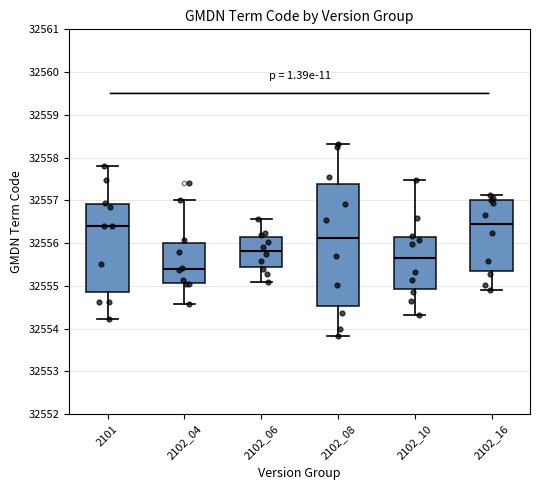

Reading left to right, transcribe this box plot: for each box, give where its median line is, the range the box spans, and where its two whiskers end, as read against the y-axis. The values are not printed on the chart, so give them approximately, as read against the axis.

2101: median 32556.4, box 32554.8 to 32556.9, whiskers 32554.2 to 32557.8
2102_04: median 32555.4, box 32555.1 to 32556.0, whiskers 32554.6 to 32557.0
2102_06: median 32555.8, box 32555.4 to 32556.1, whiskers 32555.1 to 32556.6
2102_08: median 32556.1, box 32554.5 to 32557.4, whiskers 32553.8 to 32558.3
2102_10: median 32555.7, box 32554.9 to 32556.1, whiskers 32554.3 to 32557.5
2102_16: median 32556.4, box 32555.3 to 32557.0, whiskers 32554.9 to 32557.1